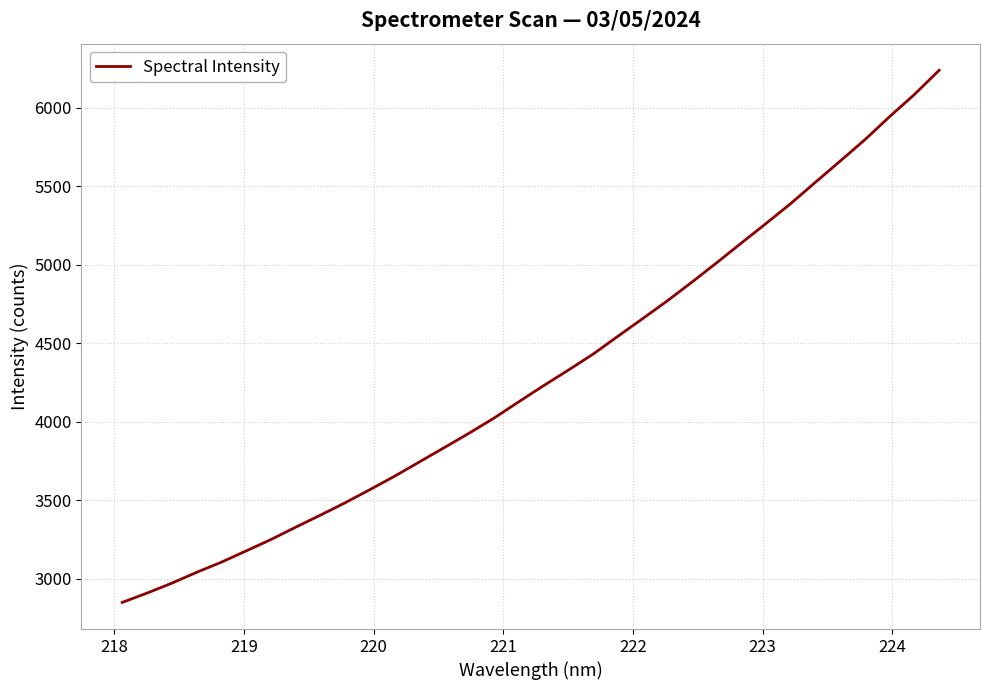

True or false: the data has more than 0 interior local peaks.

False